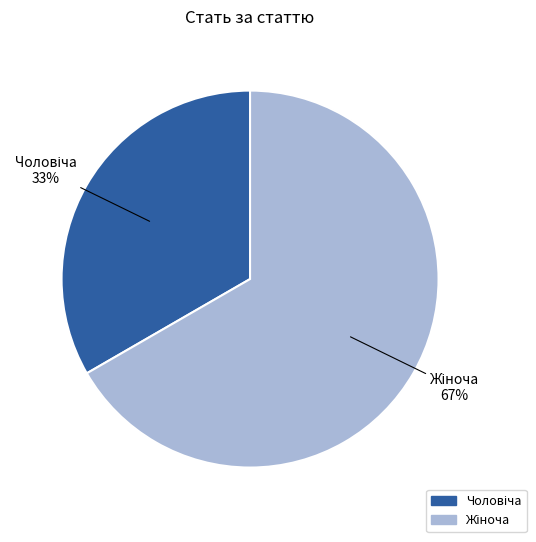

Is there any slice that represents more than half of the pie?

Yes